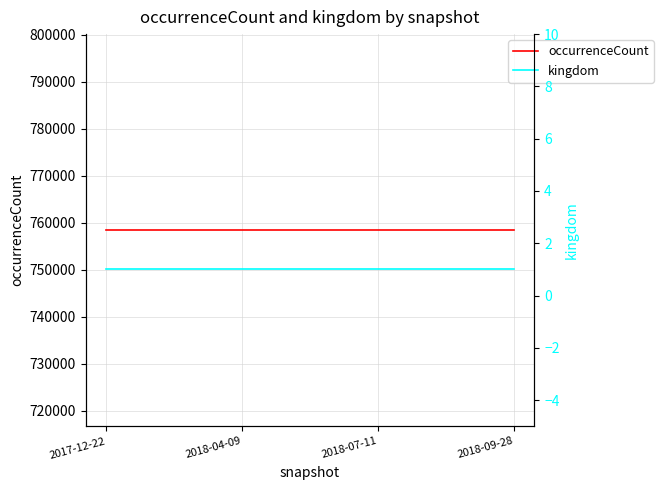

How many lines are shown in the chart?

2